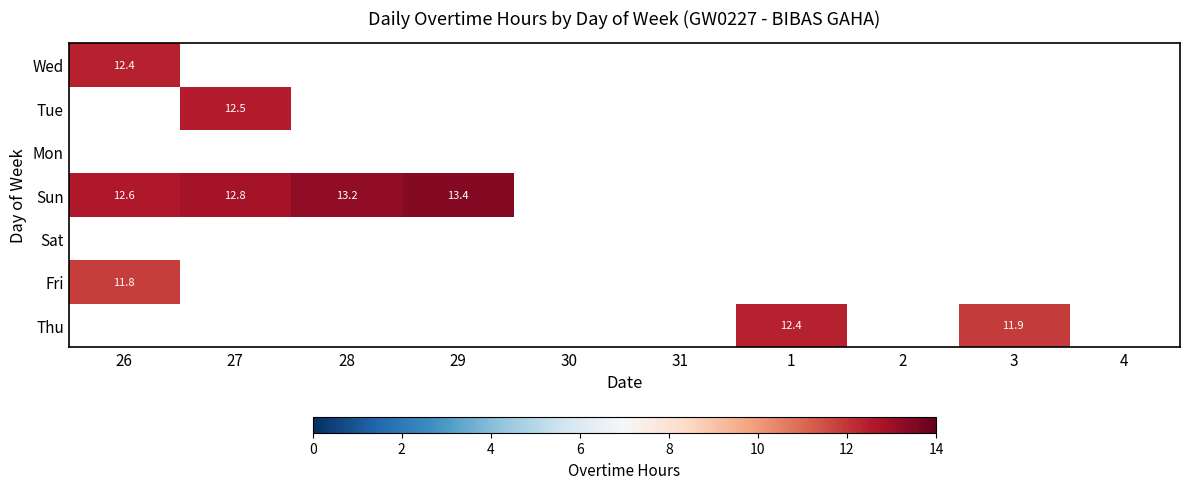

True or false: Tue has a value of 4.7 at 29.

False